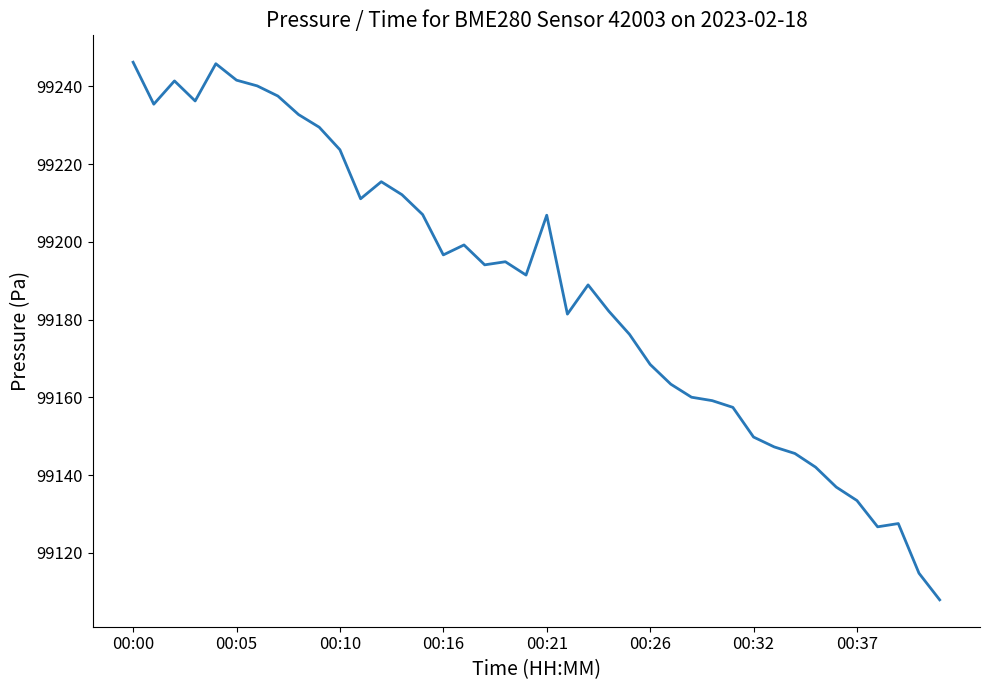

What is the greatest value displayed?

99246.2